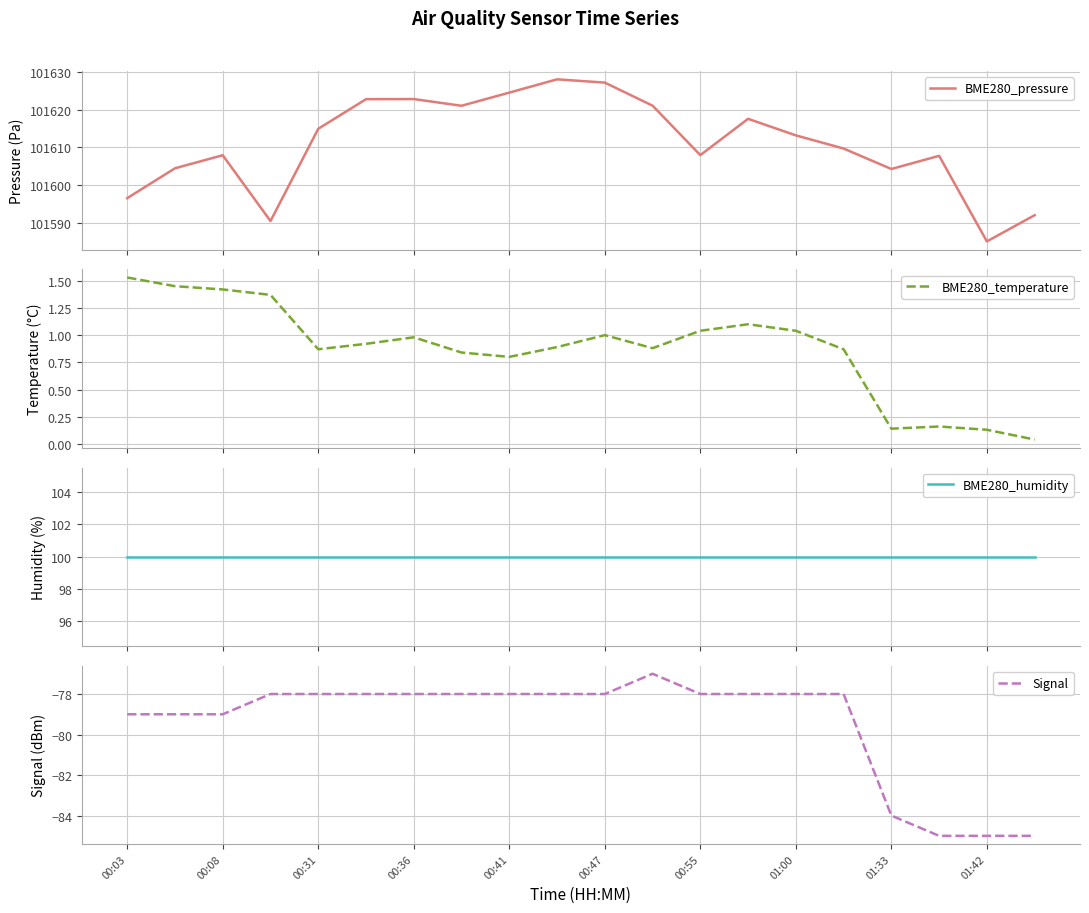

True or false: BME280_temperature and BME280_humidity cross at least once.

False